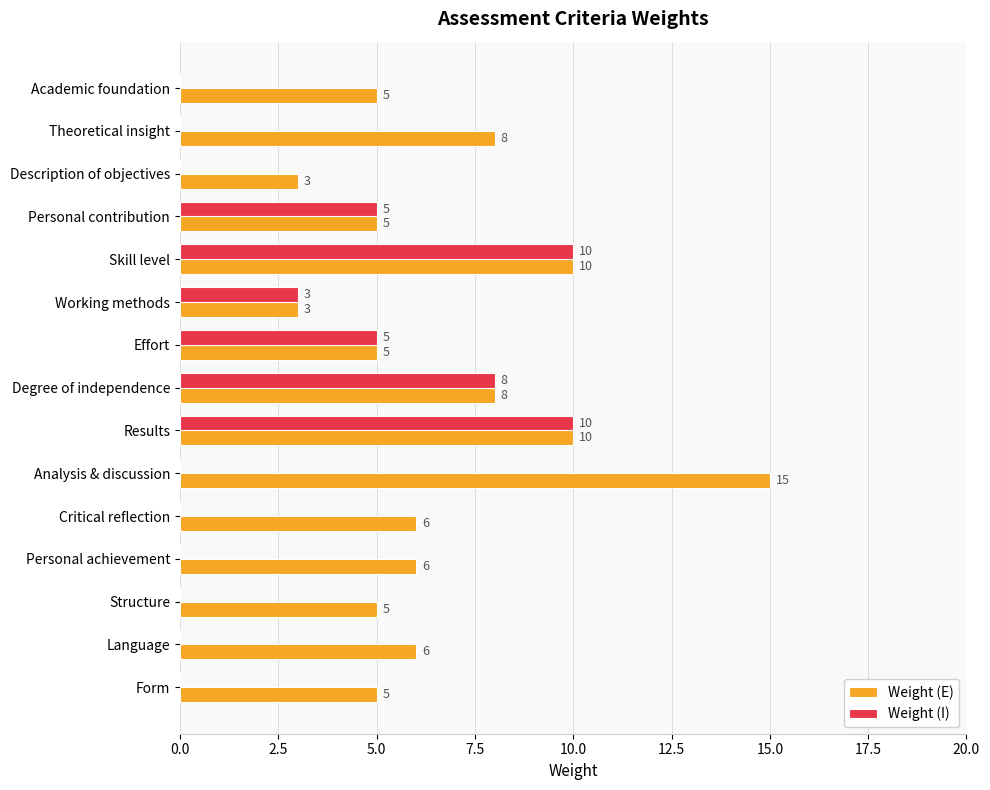

What is the maximum value for Weight (I)?

10